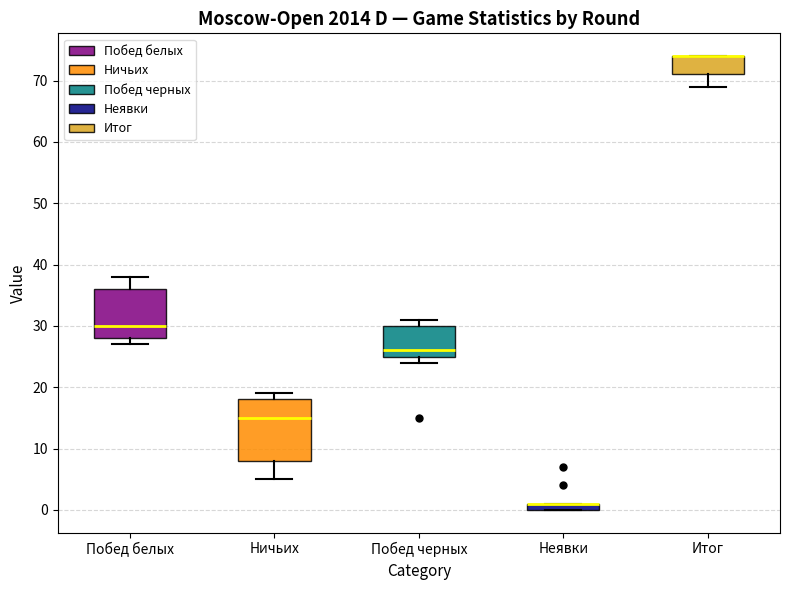

Where is the lower edge of the box for Итог on the y-axis? The values are not printed on the chart, so give them approximately, as read against the axis.

71